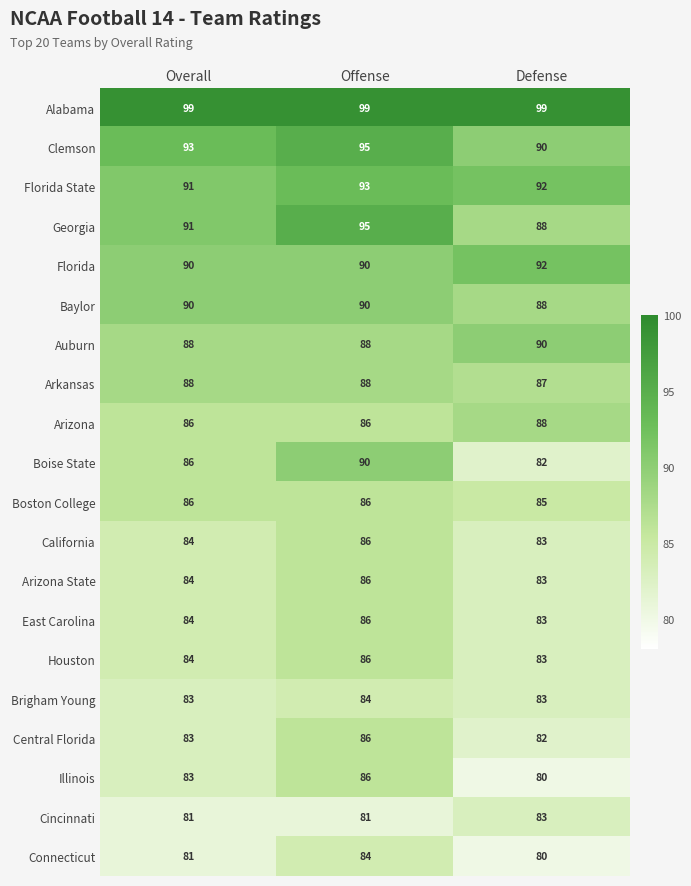

At how many categories does at least one series exceed 81?

3